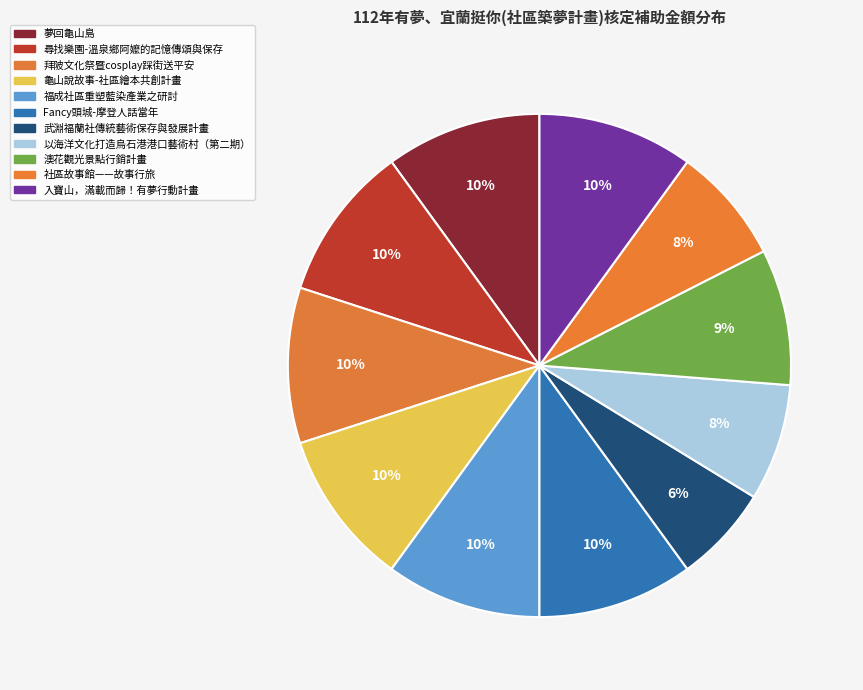

Combined, what portion of the pie is 尋找樂園-溫泉鄉阿嬤的記憶傳頌與保存 and 拜陂文化祭暨cosplay踩街送平安?

20.0%